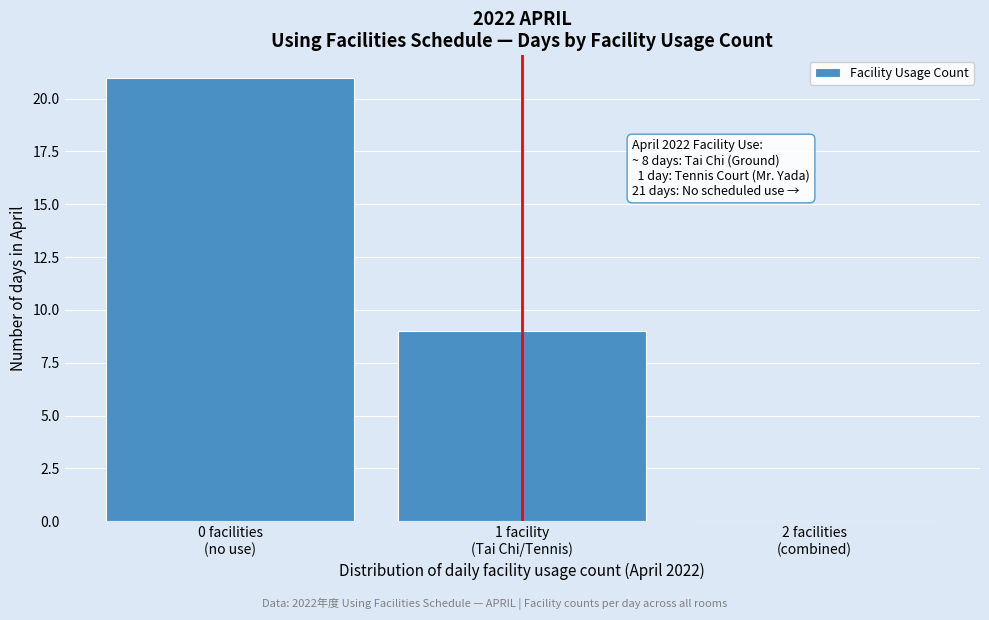

What is the maximum value shown in the chart?

21